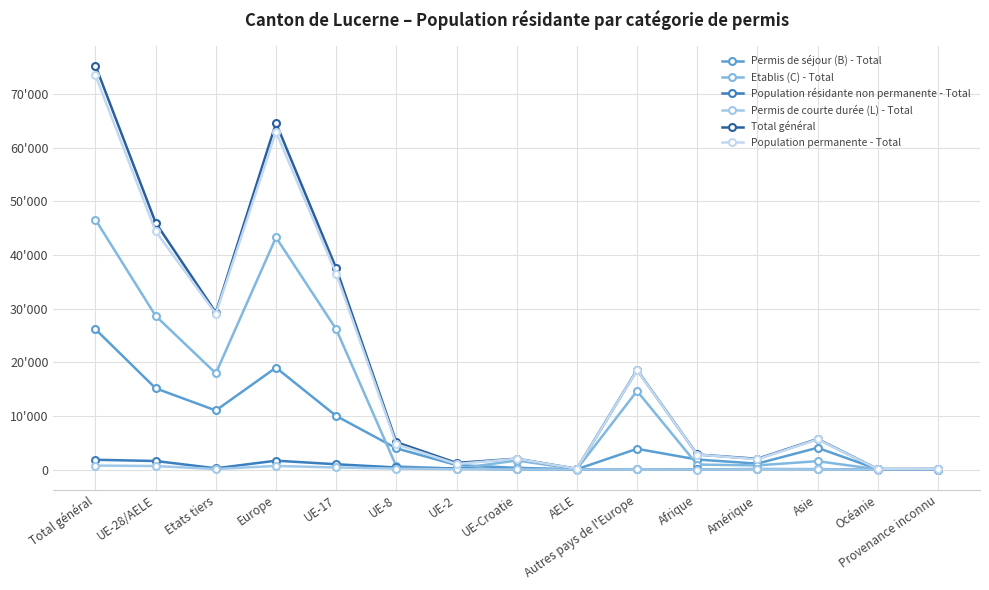

Does the chart have visible grid lines?

Yes